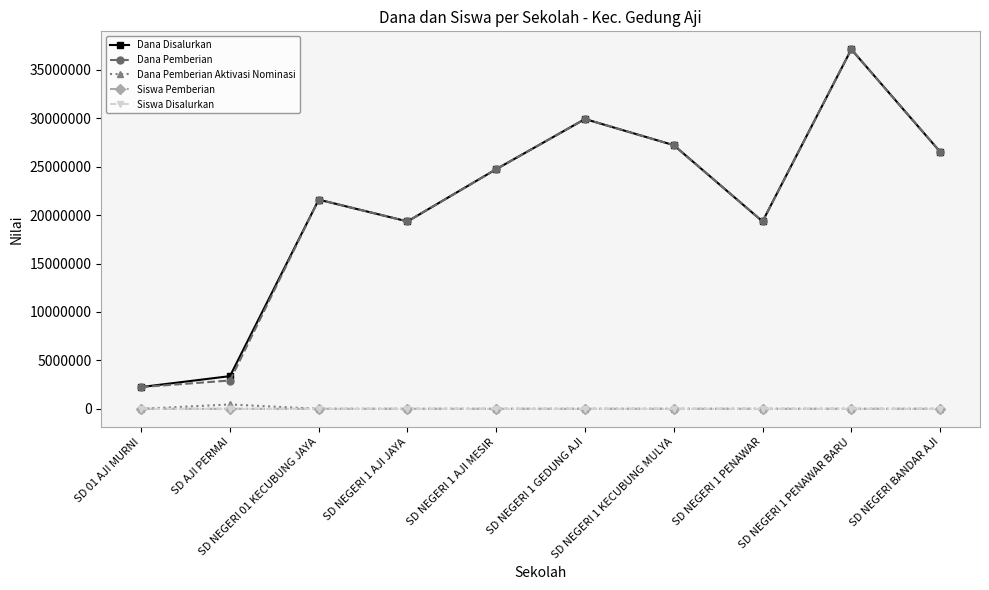

What is the value of the Dana Disalurkan point at the 7th from the left?

27225000